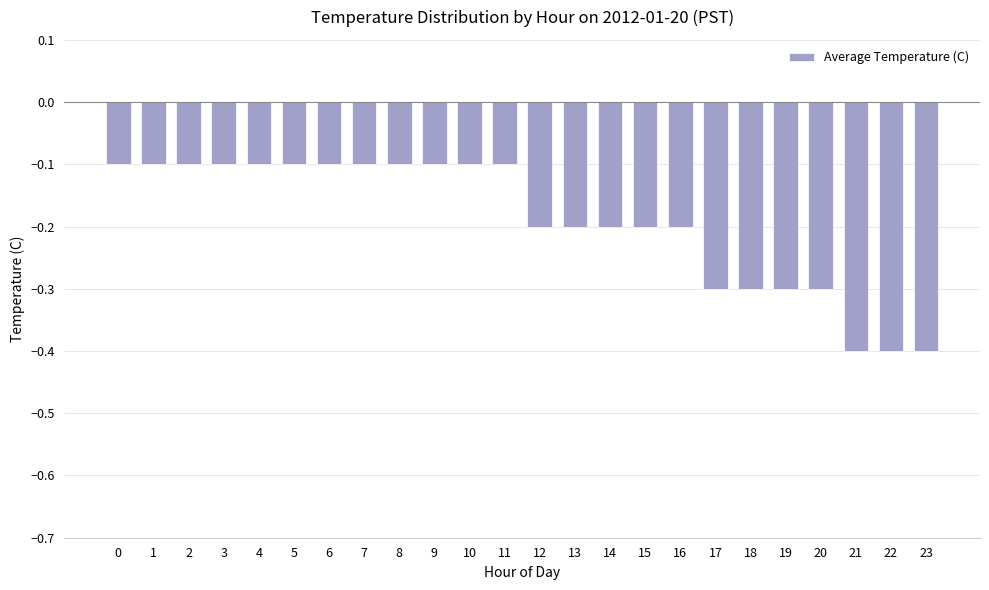

What is the difference between the maximum and minimum values?

0.3